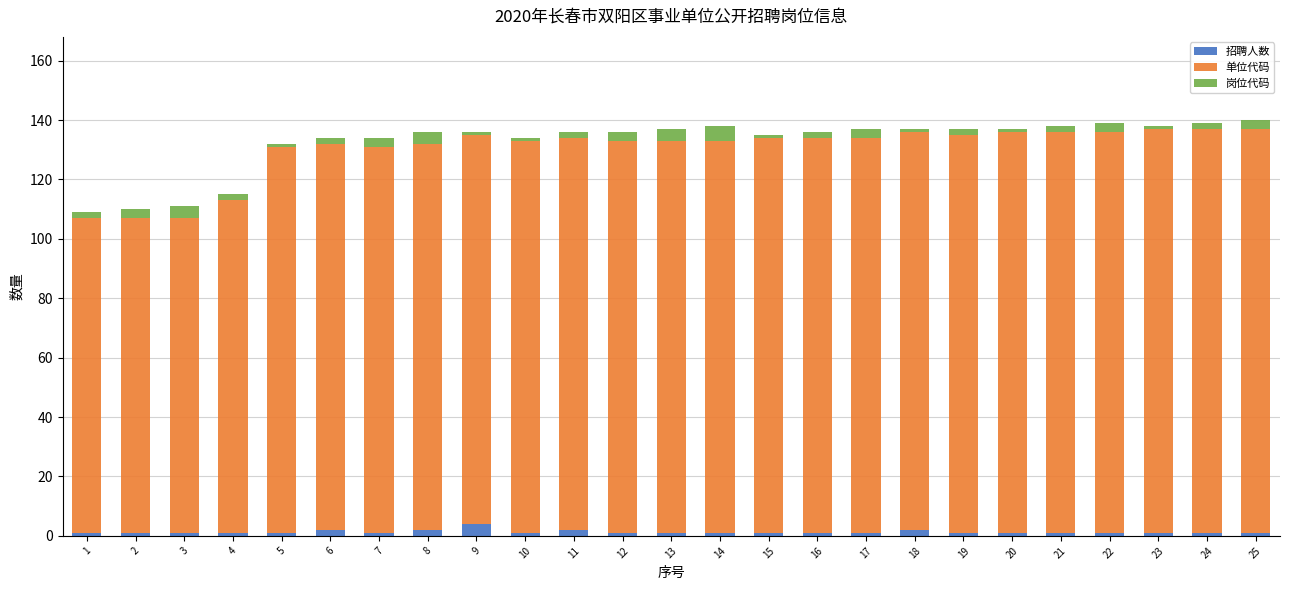

What is the sum of all 招聘人数 values?

32